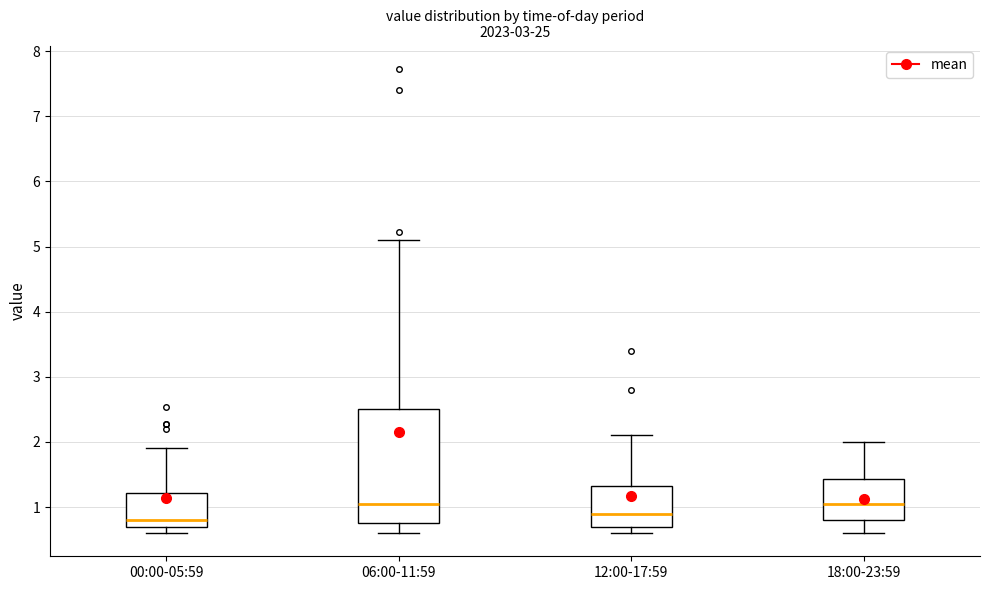

Reading left to right, transcribe this box plot: for each box, give where its median line is, the range the box spans, and where its two whiskers end, as read against the y-axis. The values are not printed on the chart, so give them approximately, as read against the axis.

00:00-05:59: median 0.8, box 0.7 to 1.2, whiskers 0.6 to 1.9
06:00-11:59: median 1.1, box 0.8 to 2.5, whiskers 0.6 to 5.1
12:00-17:59: median 0.9, box 0.7 to 1.3, whiskers 0.6 to 2.1
18:00-23:59: median 1.1, box 0.8 to 1.4, whiskers 0.6 to 2.0